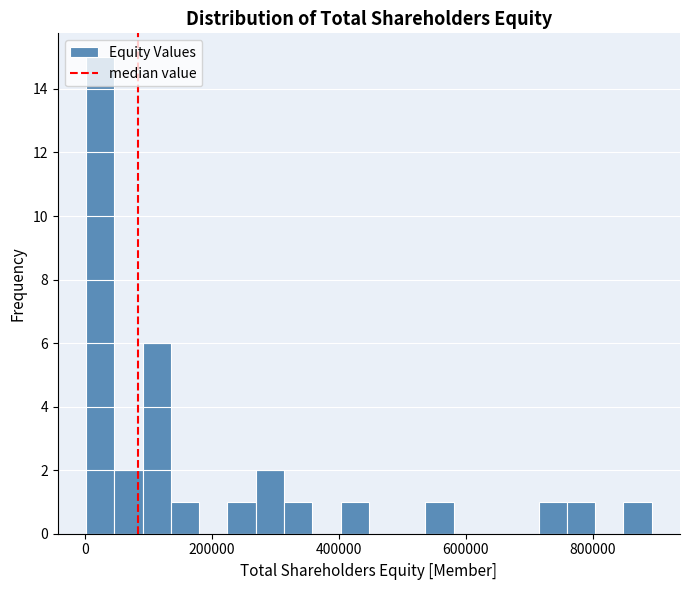

Around what value on the x-axis is the tallest bar? Give the approximate position of its centre, as read against the axis.

20000